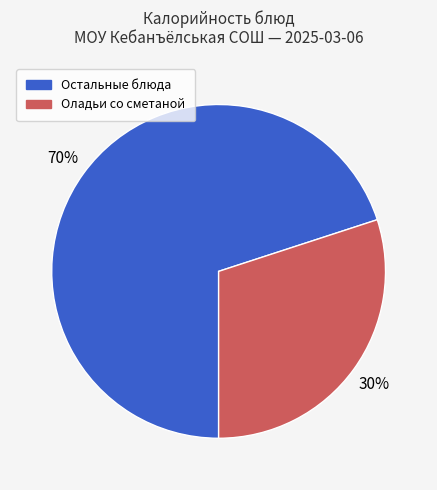

To the nearest percent, what is the difference between the largest and smallest slice percentages?

40%